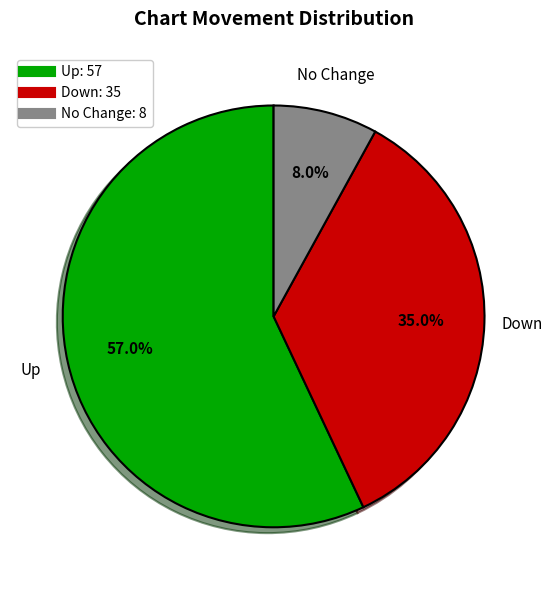

Is there any slice that represents more than half of the pie?

Yes